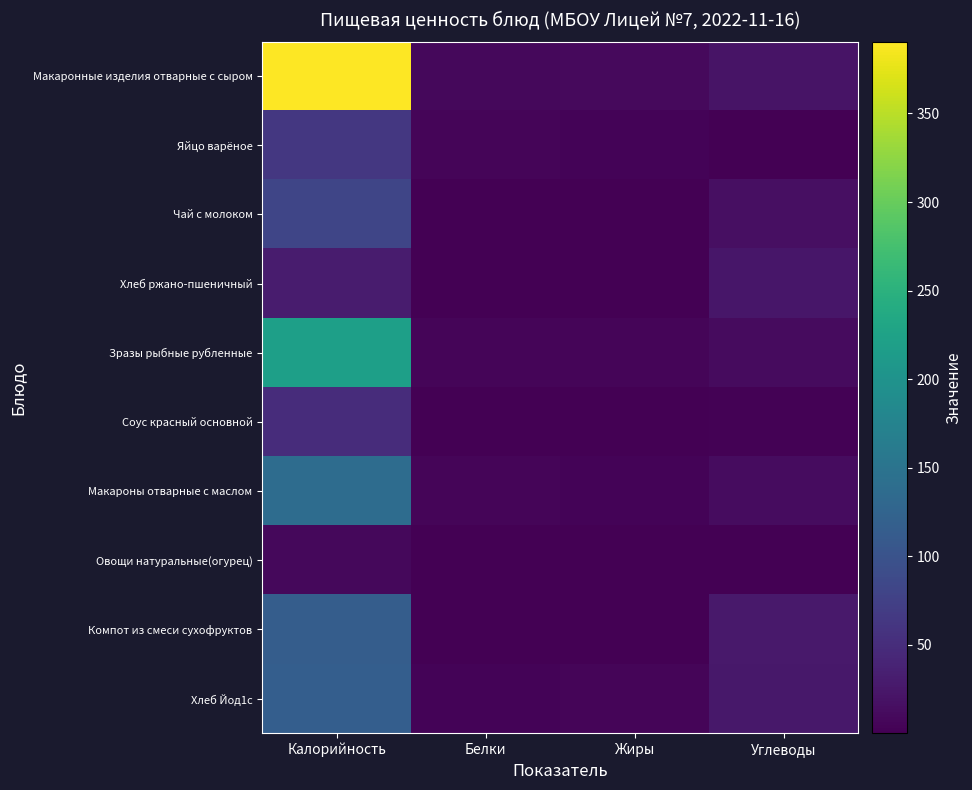

Reading right to left, list all the values displayed in this chart.

Макаронные изделия отварные с сыром: Углеводы=20.8	Жиры=10.5	Белки=9.1	Калорийность=390.6
Яйцо варёное: Углеводы=0.3	Жиры=4.6	Белки=5.1	Калорийность=63.0
Чай с молоком: Углеводы=15.9	Жиры=0.3	Белки=1.5	Калорийность=81.0
Хлеб ржано-пшеничный: Углеводы=23.0	Жиры=0.6	Белки=0.3	Калорийность=30.5
Зразы рыбные рубленные: Углеводы=11.7	Жиры=5.6	Белки=5.5	Калорийность=221.0
Соус красный основной: Углеводы=2.8	Жиры=0.7	Белки=0.1	Калорийность=50.0
Макароны отварные с маслом: Углеводы=12.4	Жиры=4.5	Белки=5.5	Калорийность=138.4
Овощи натуральные(огурец): Углеводы=1.5	Жиры=0.1	Белки=0.5	Калорийность=8.4
Компот из смеси сухофруктов: Углеводы=27.0	Жиры=0.1	Белки=0.7	Калорийность=115.6
Хлеб Йод1с: Углеводы=24.6	Жиры=5.0	Белки=3.8	Калорийность=117.5